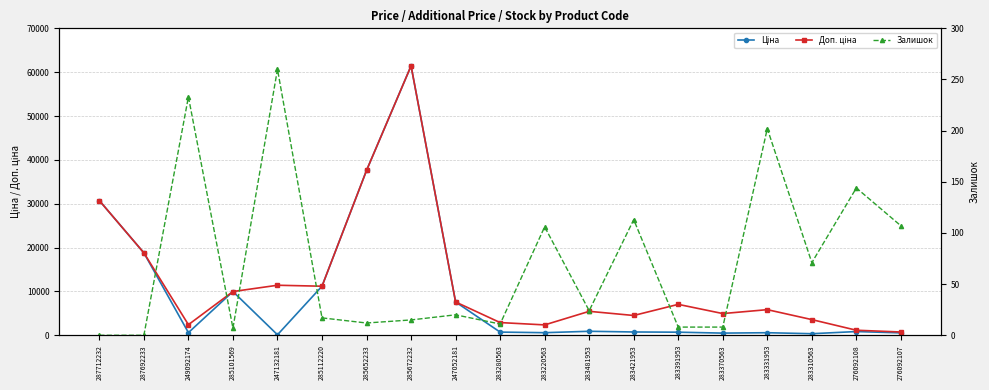

Reading right to left, extract all data points from this chart.

Ціна: 551.5	848.4	357.4	584.4	495.0	705.1	752.2	910.4	591.6	724.5	7596.5	61434.3	37593.6	11188.2	114.1	9975.0	603.7	18796.8	30717.1
Доп. ціна: 747.0	1149.7	3573.9	5843.9	4950.4	7051.3	4513.3	5462.3	2366.5	2897.8	7596.5	61434.3	37593.6	11188.2	11410.0	9975.0	2414.8	18796.8	30717.1
Залишок: 107.0	144.0	71.0	202.0	8.0	8.0	113.0	24.0	106.0	11.0	20.0	15.0	12.0	17.0	260.0	7.0	233.0	0.0	0.0